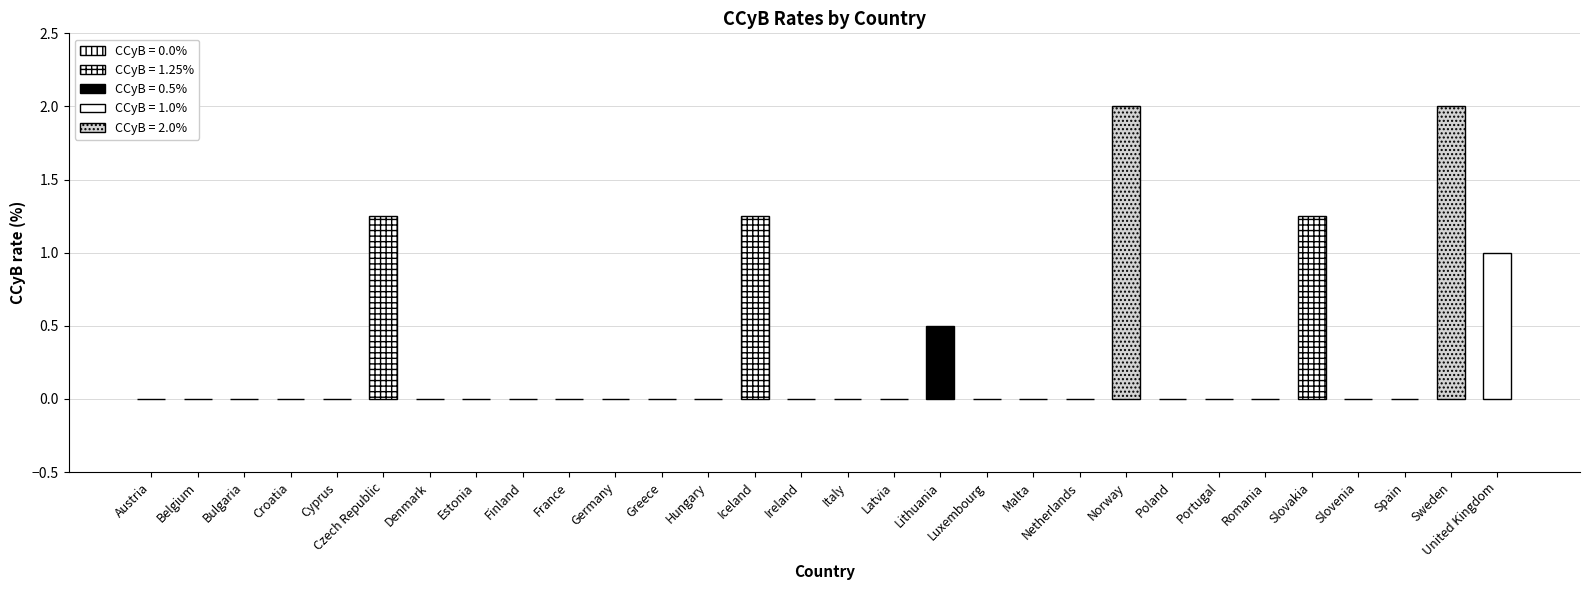

What is the maximum value shown in the chart?

2.0